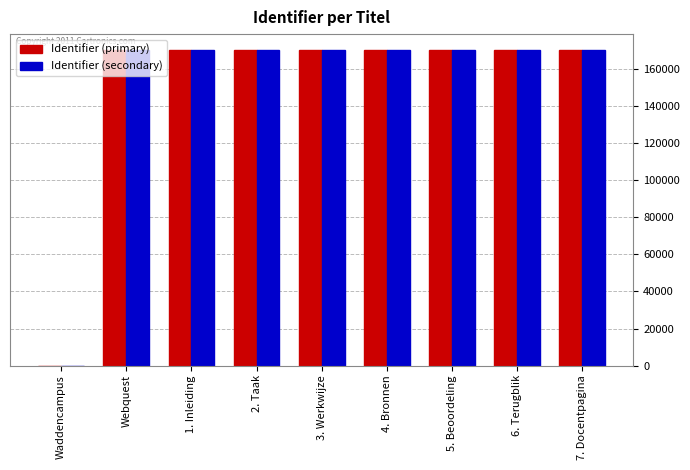

Is it true that Identifier (secondary) equals 86755 at Waddencampus?

False